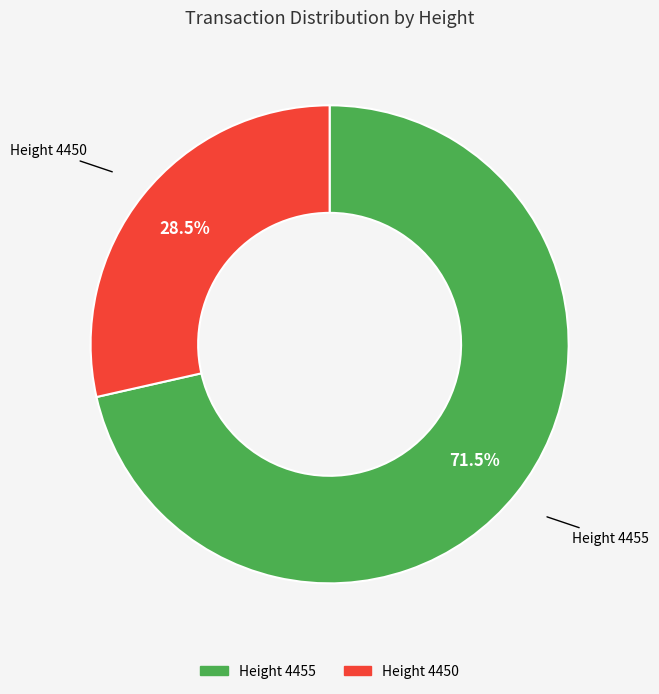

Does any single category account for the majority?

Yes